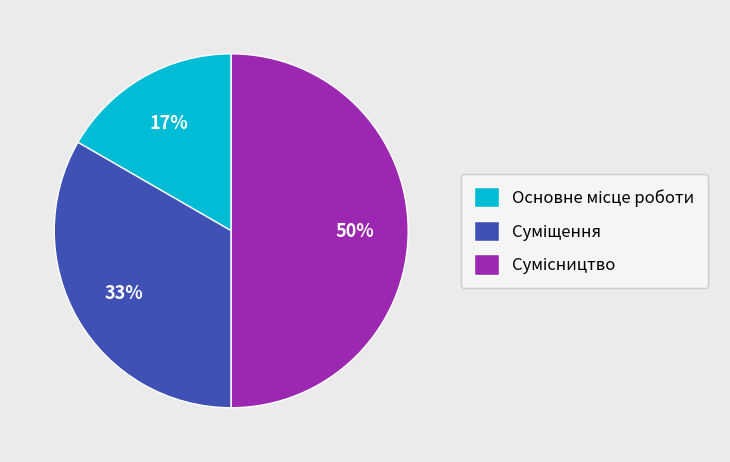

To the nearest percent, what is the difference between the largest and smallest slice percentages?

33%